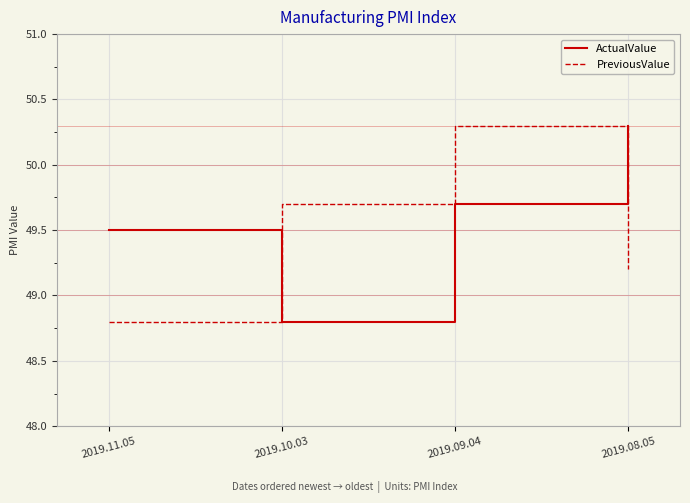

List the labels in order of PreviousValue value, largest first.

2019.09.04, 2019.10.03, 2019.08.05, 2019.11.05